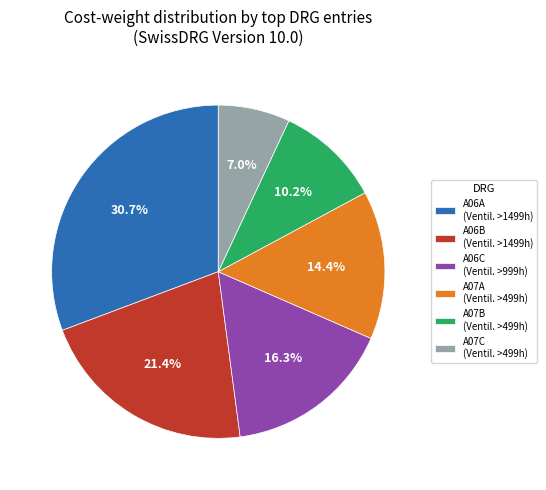

Which has a higher value, A06A (Ventil. >1499h) or A06B (Ventil. >1499h)?

A06A (Ventil. >1499h)